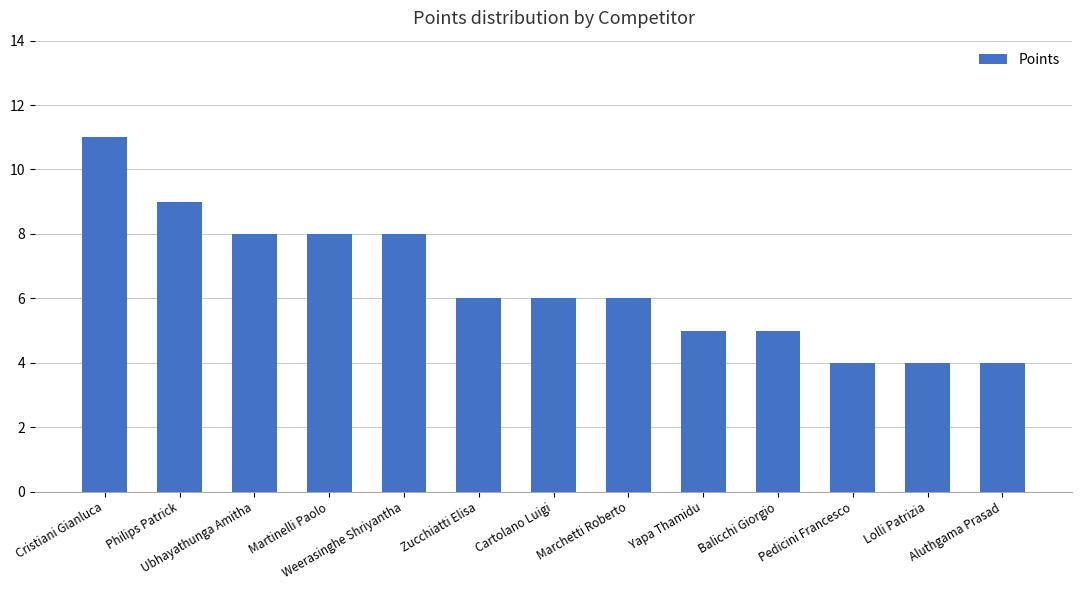

How many distinct data groups are displayed?

1